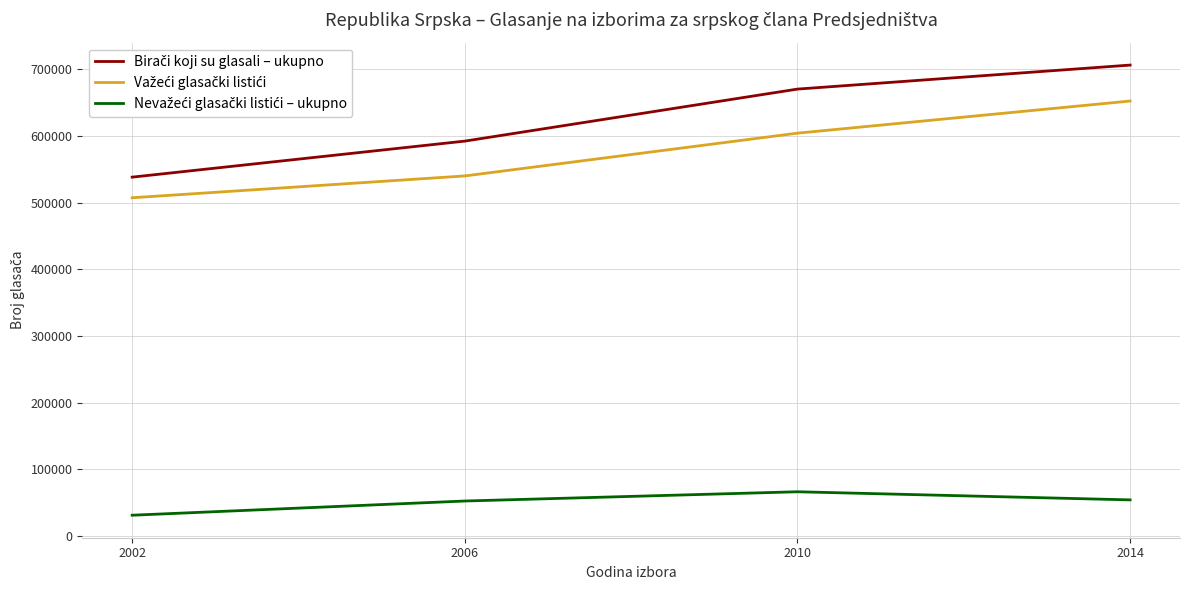

What is the total value across all series at 2014?

1413108